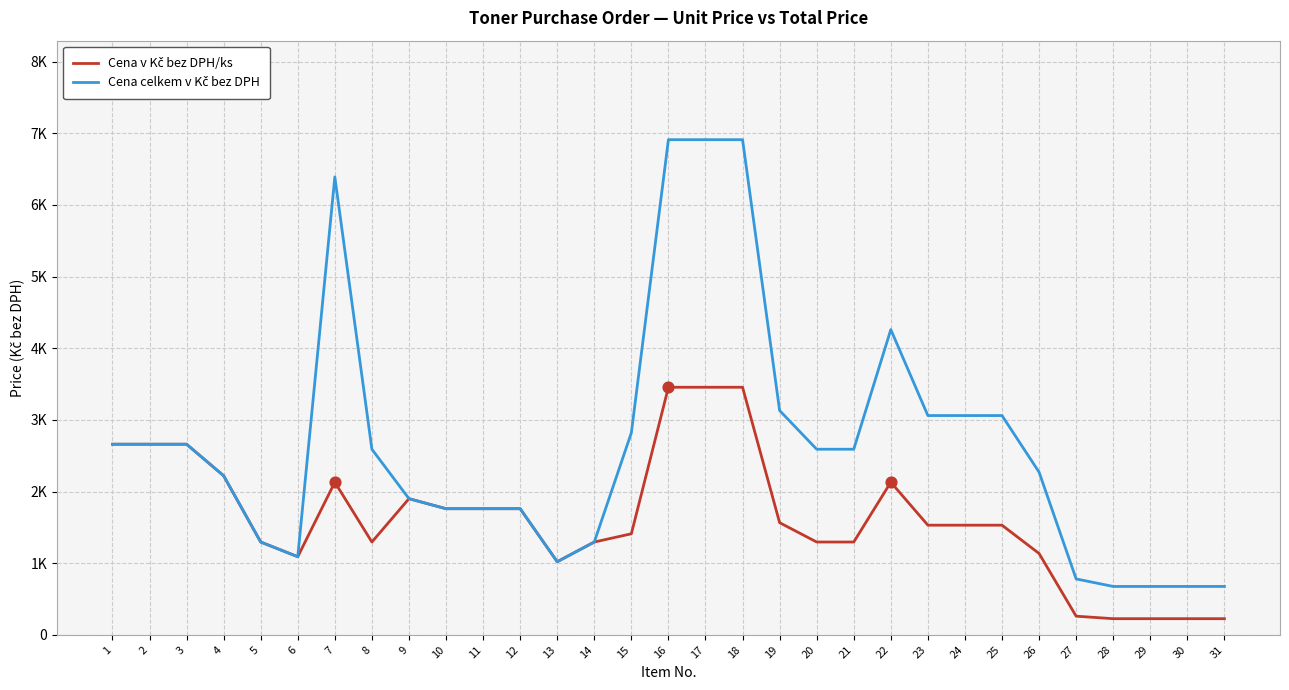

Is the value of Cena v Kč bez DPH/ks at 27 greater than the value of Cena celkem v Kč bez DPH at 7?

No